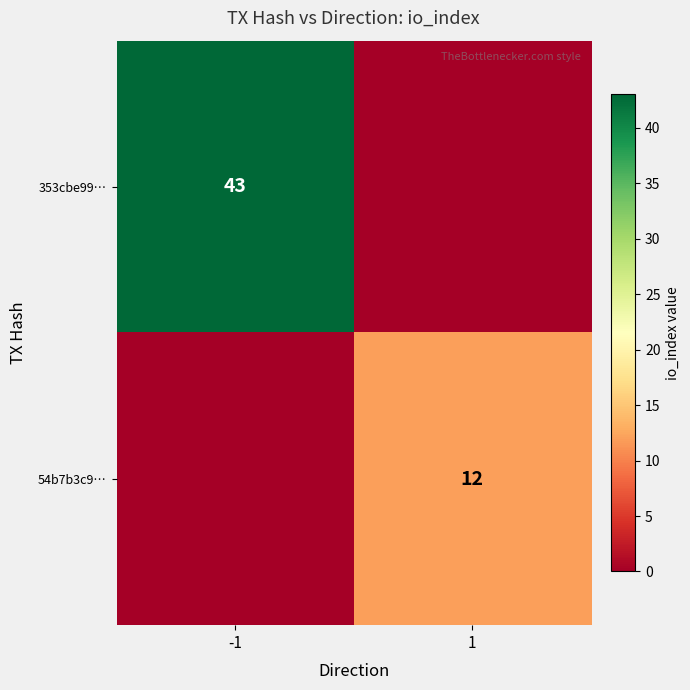

Is it true that 54b7b3c9… equals 12 at 1?

True